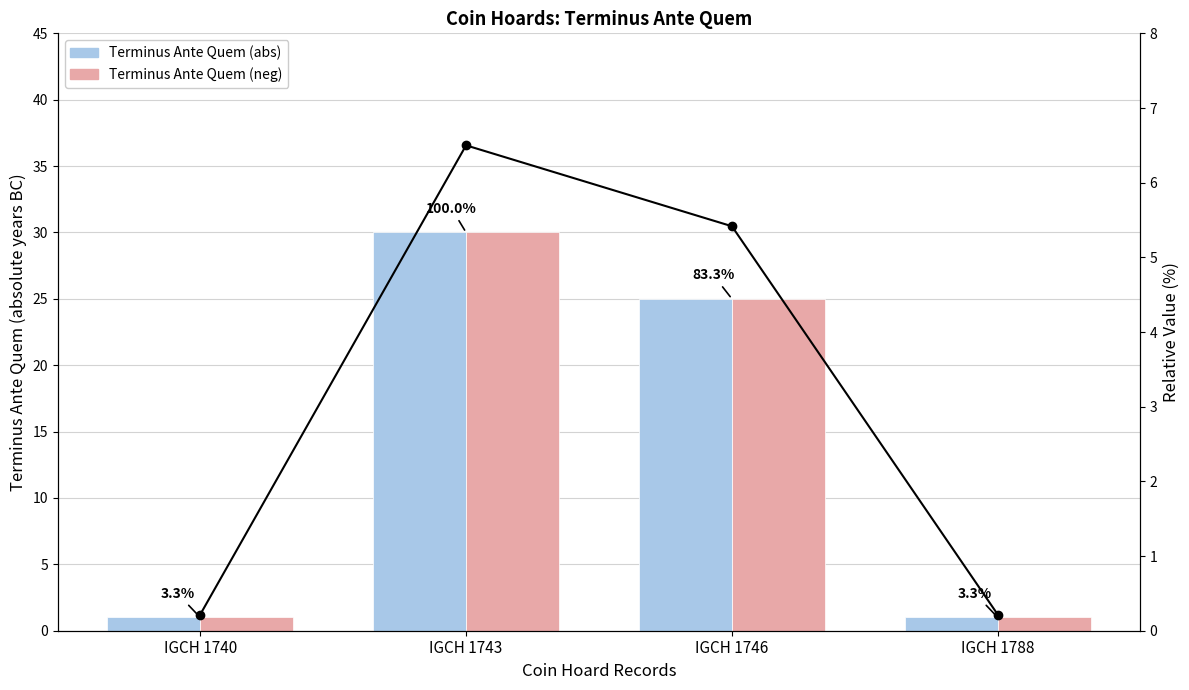

At which label is Terminus Ante Quem (neg) closest to 15?

IGCH 1746